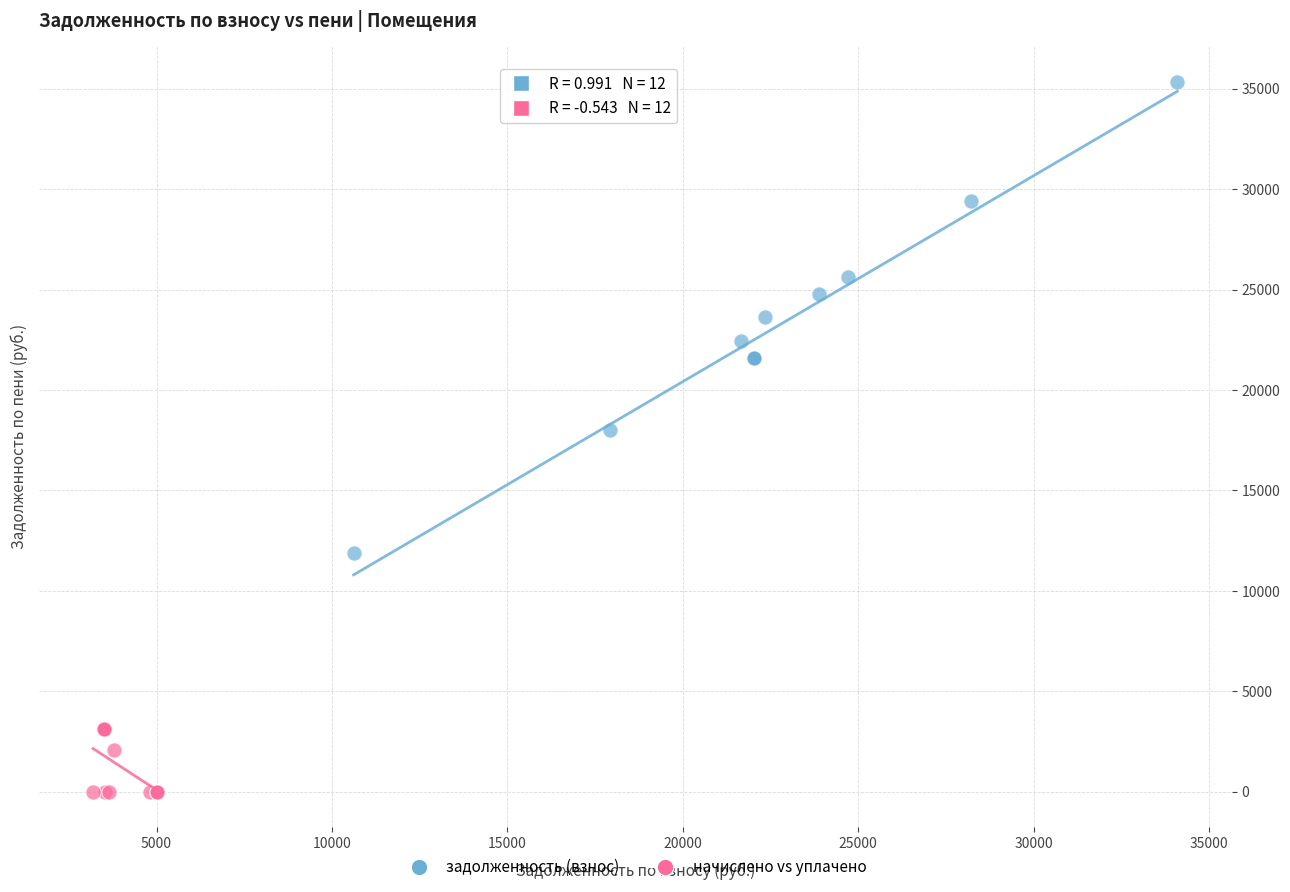

Which series contains the highest Y value?

задолженность (взнос)